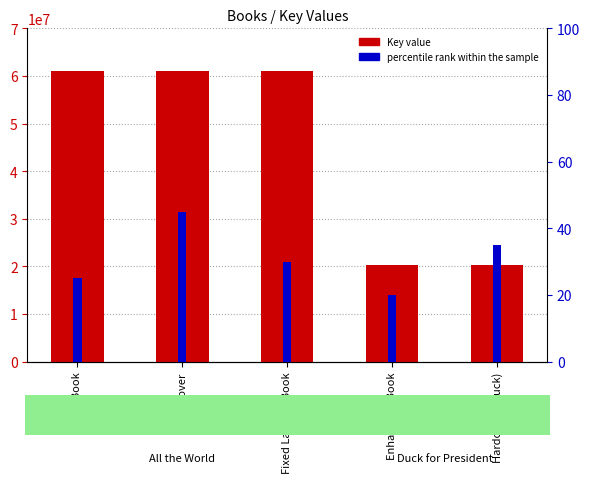

True or false: percentile rank within the sample has a value of 45 at Hardcover.

True